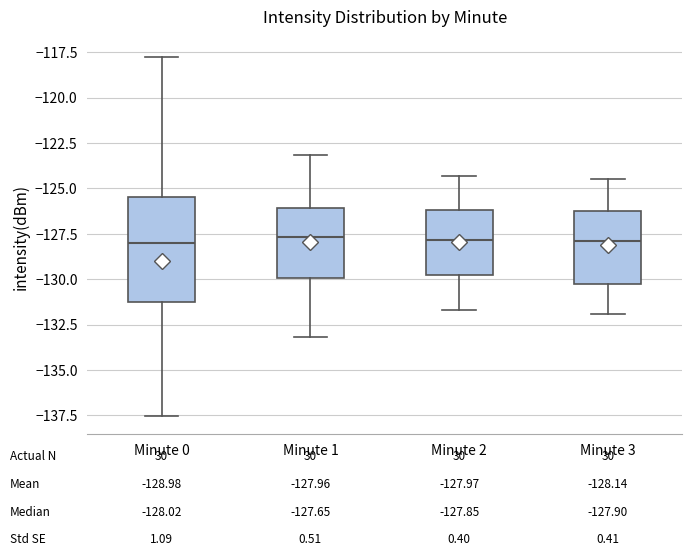

Which box is the tallest, from its lower edge to its upper edge?

Minute 0